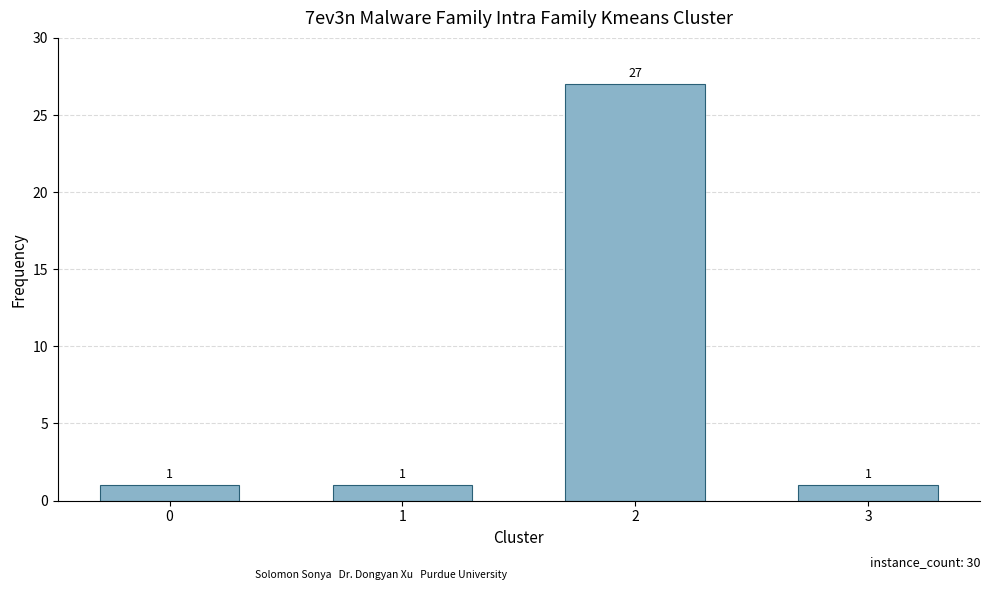

The chart shows a value of 1 at 1. True or false?

True